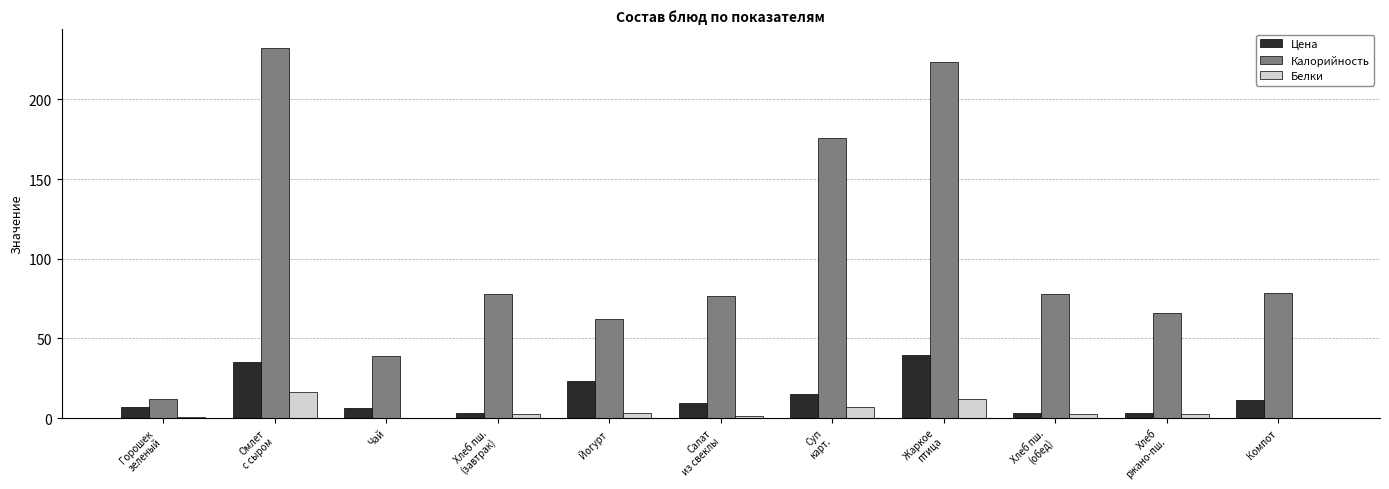

The Цена series shows 10.8 at Йогурт. True or false?

False